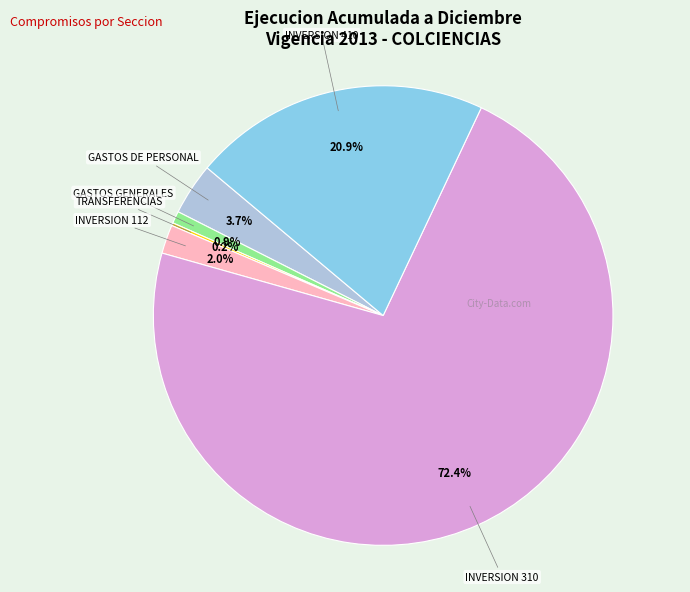

Does any single category account for the majority?

Yes